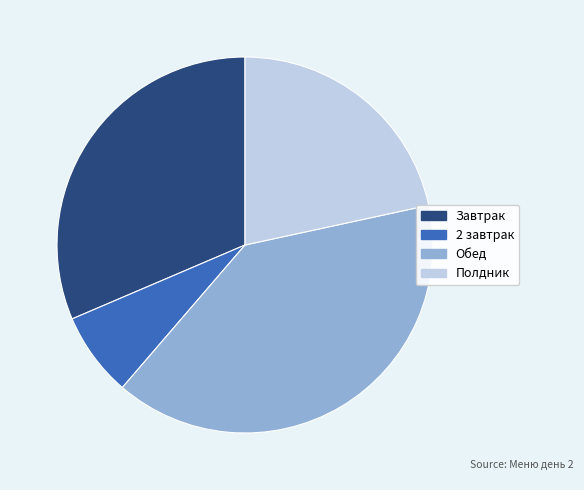

What is the largest slice in the pie chart?

Обед